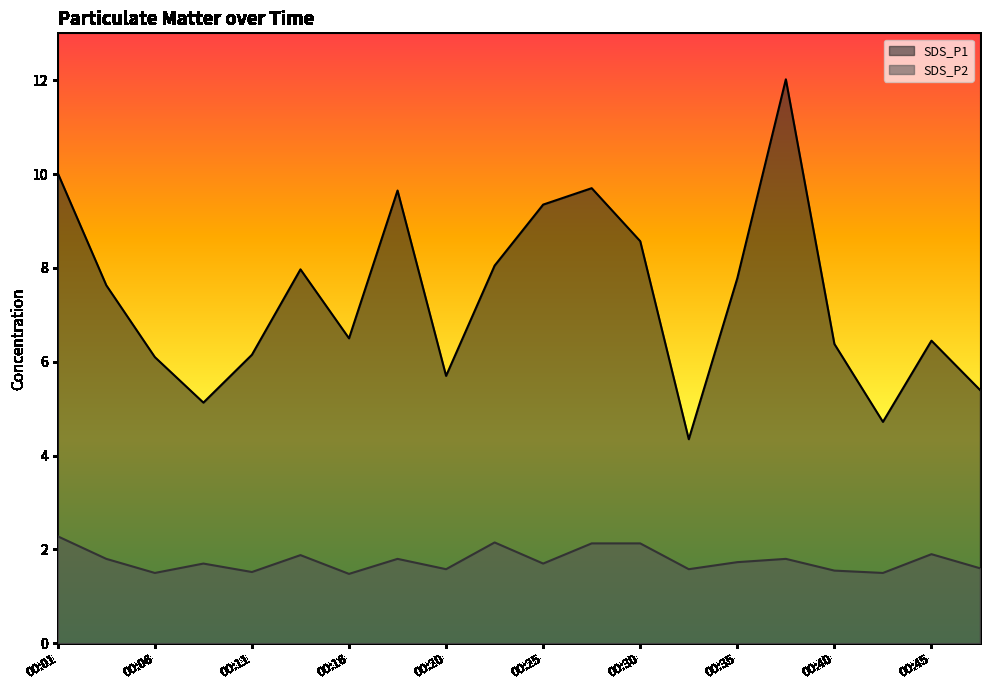

Reading left to right, list all the values displayed in this chart.

SDS_P1: 00:01=10.0	00:03=7.6	00:06=6.1	00:08=5.1	00:11=6.2	00:13=8.0	00:16=6.5	00:18=9.7	00:20=5.7	00:23=8.1	00:25=9.3	00:28=9.7	00:30=8.6	00:33=4.3	00:35=7.8	00:38=12.0	00:40=6.4	00:43=4.7	00:45=6.5	00:47=5.4
SDS_P2: 00:01=2.3	00:03=1.8	00:06=1.5	00:08=1.7	00:11=1.5	00:13=1.9	00:16=1.5	00:18=1.8	00:20=1.6	00:23=2.1	00:25=1.7	00:28=2.1	00:30=2.1	00:33=1.6	00:35=1.7	00:38=1.8	00:40=1.6	00:43=1.5	00:45=1.9	00:47=1.6